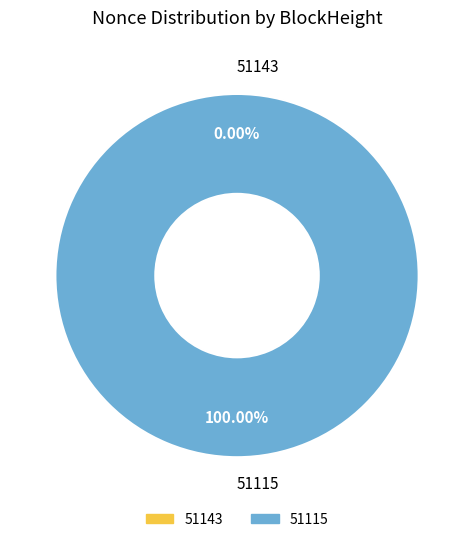

To the nearest percent, what is the average slice percentage?

50%